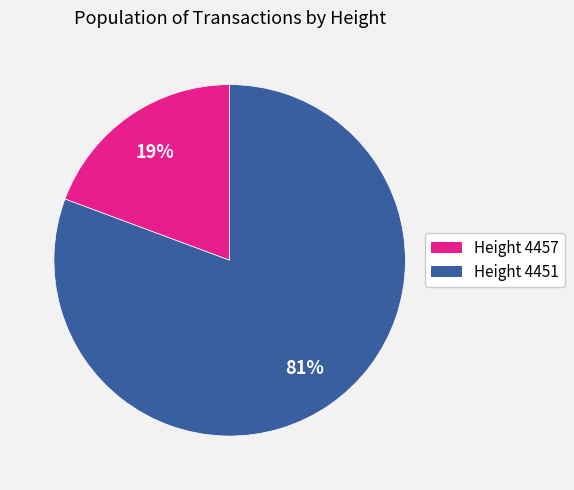

How many slices are in this pie chart?

2